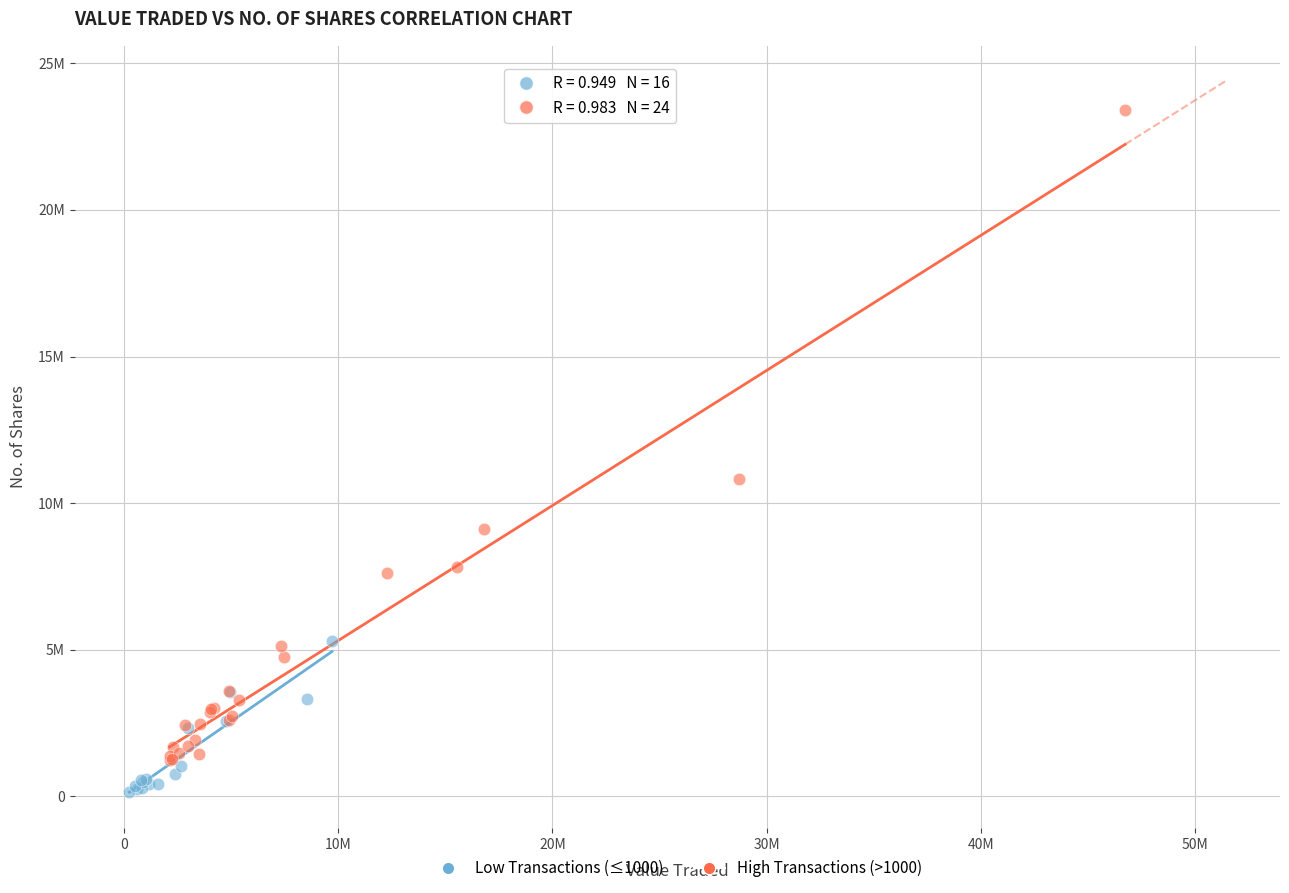

What are all the series names shown in the legend?

Low Transactions (≤1000), High Transactions (>1000)